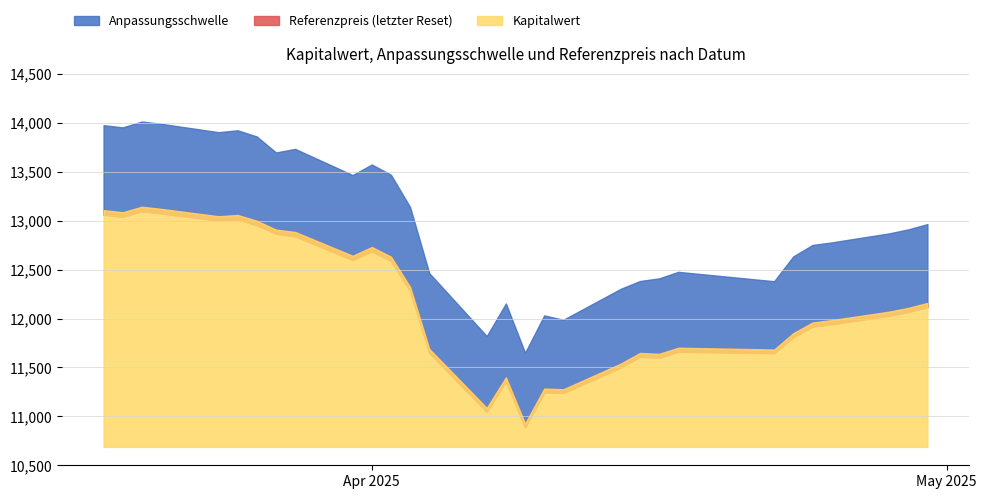

The value of Kapitalwert at 2025-04-22 is 0.0. True or false?

False